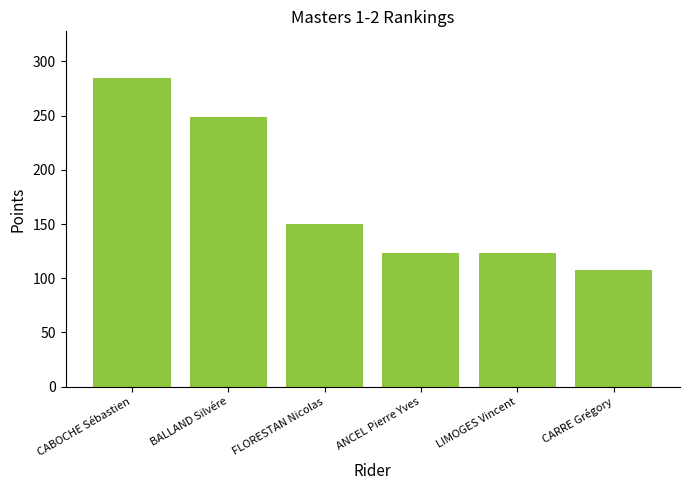

Is it true that the value at CARRE Grégory is 43?

False